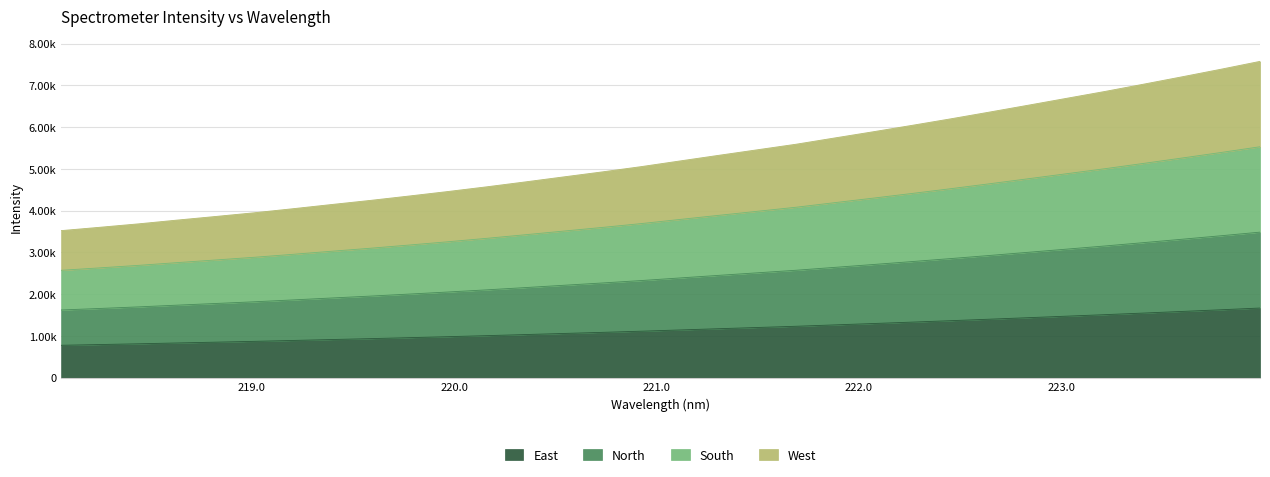

What is the value of the 14th point from the left?

1058.0